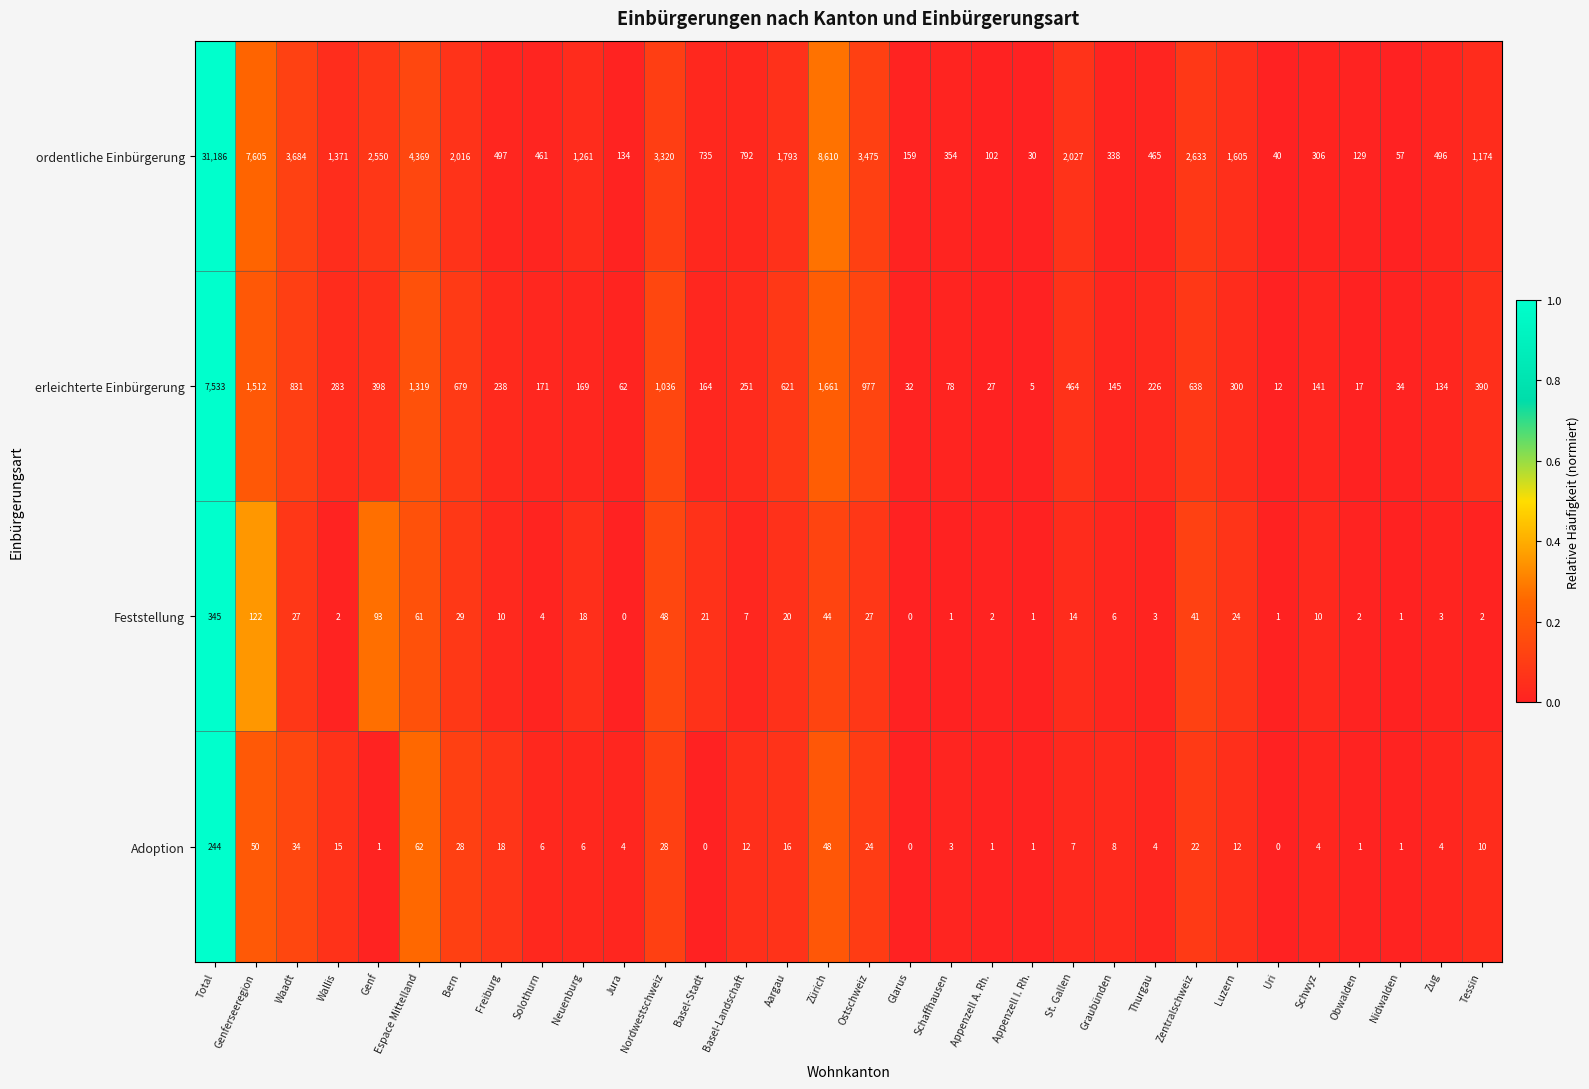

What is the difference between the erleichterte Einbürgerung values at Thurgau and Schwyz?

85